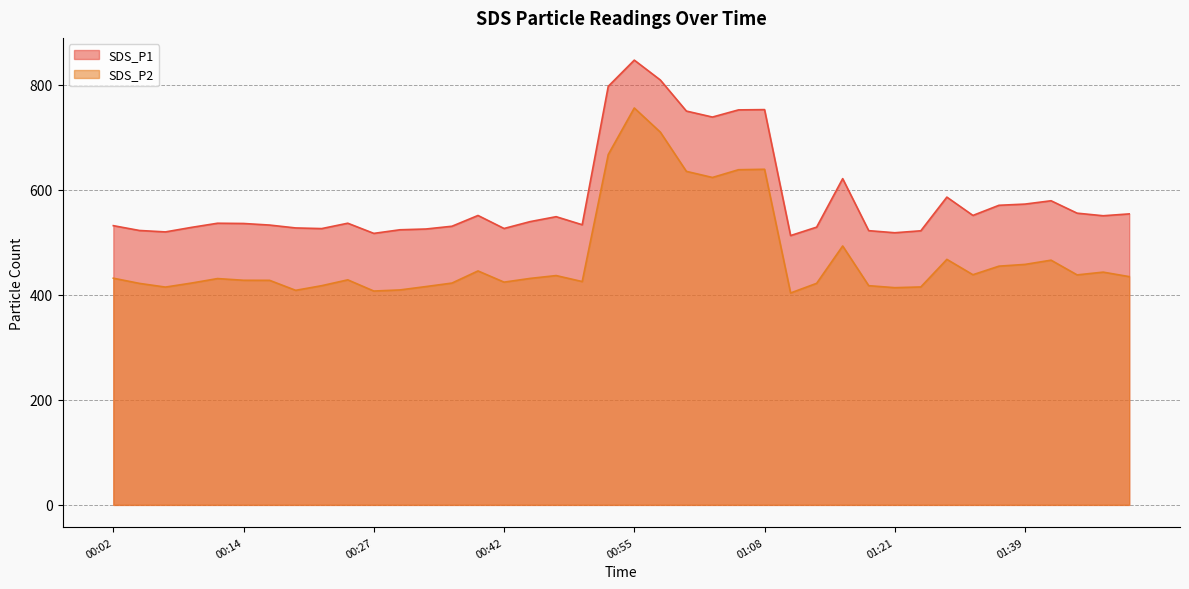

Reading right to left, list all the values displayed in this chart.

SDS_P1: 01:49=553.8	01:47=550.2	01:44=555.2	01:42=578.8	01:39=572.5	01:37=570.2	01:34=550.9	01:32=585.7	01:23=521.6	01:21=517.9	01:18=521.9	01:15=620.9	01:13=528.6	01:10=512.5	01:08=752.2	01:05=751.7	01:02=738.1	01:00=749.5	00:57=808.6	00:55=846.4	00:52=796.5	00:50=533.1	00:47=548.5	00:45=539.1	00:42=526.0	00:40=550.8	00:37=530.3	00:35=525.0	00:32=523.5	00:27=516.7	00:24=536.0	00:22=525.8	00:19=527.0	00:17=532.5	00:14=535.5	00:11=536.0	00:09=528.1	00:06=519.5	00:04=522.2	00:02=531.4
SDS_P2: 01:49=434.4	01:47=442.9	01:44=437.7	01:42=465.7	01:39=457.7	01:37=454.3	01:34=438.0	01:32=467.2	01:23=414.8	01:21=413.4	01:18=417.2	01:15=492.7	01:13=421.6	01:10=403.3	01:08=638.7	01:05=637.9	01:02=623.1	01:00=634.8	00:57=709.4	00:55=755.4	00:52=666.8	00:50=425.0	00:47=436.4	00:45=431.0	00:42=423.9	00:40=445.2	00:37=422.1	00:35=415.5	00:32=409.1	00:27=407.0	00:24=428.3	00:22=417.2	00:19=408.3	00:17=427.3	00:14=427.4	00:11=430.7	00:09=422.1	00:06=414.5	00:04=421.6	00:02=431.4